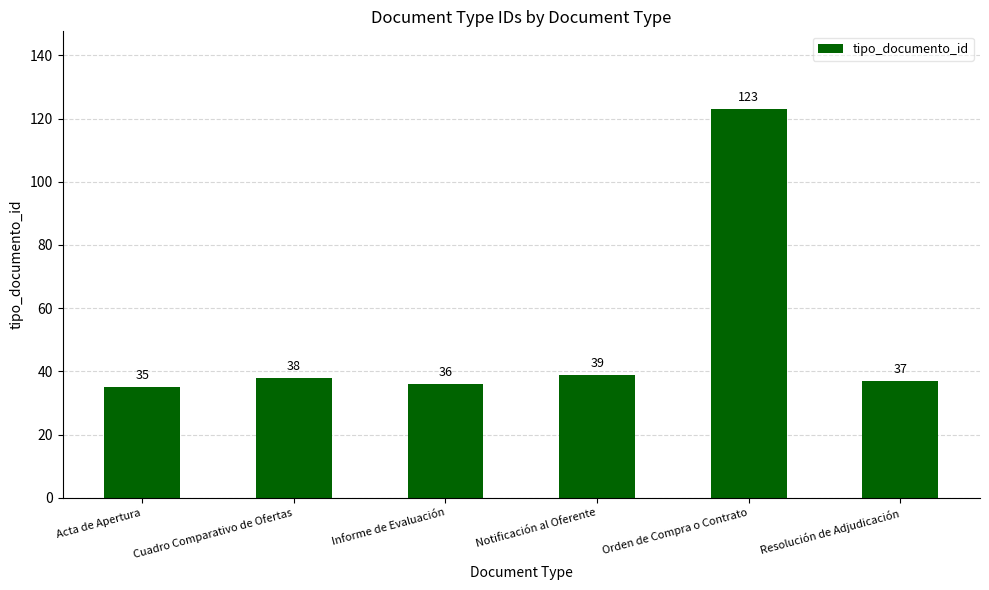

The value at Informe de Evaluación is 59. True or false?

False